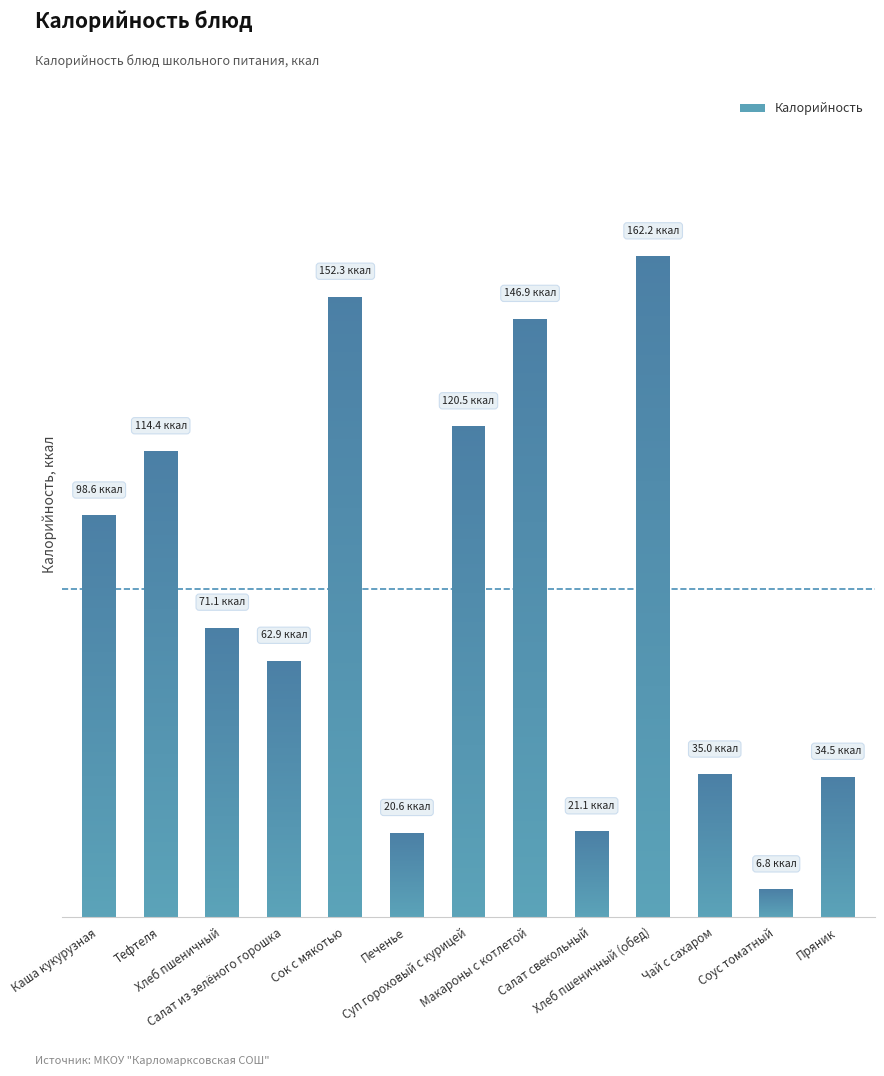

Reading left to right, transcribe all the data shown in this chart.

Каша кукурузная=98.6	Тефтеля=114.4	Хлеб пшеничный=71.1	Салат из зелёного горошка=62.9	Сок с мякотью=152.3	Печенье=20.6	Суп гороховый с курицей=120.5	Макароны с котлетой=146.9	Салат свекольный=21.1	Хлеб пшеничный (обед)=162.2	Чай с сахаром=35.0	Соус томатный=6.8	Пряник=34.5